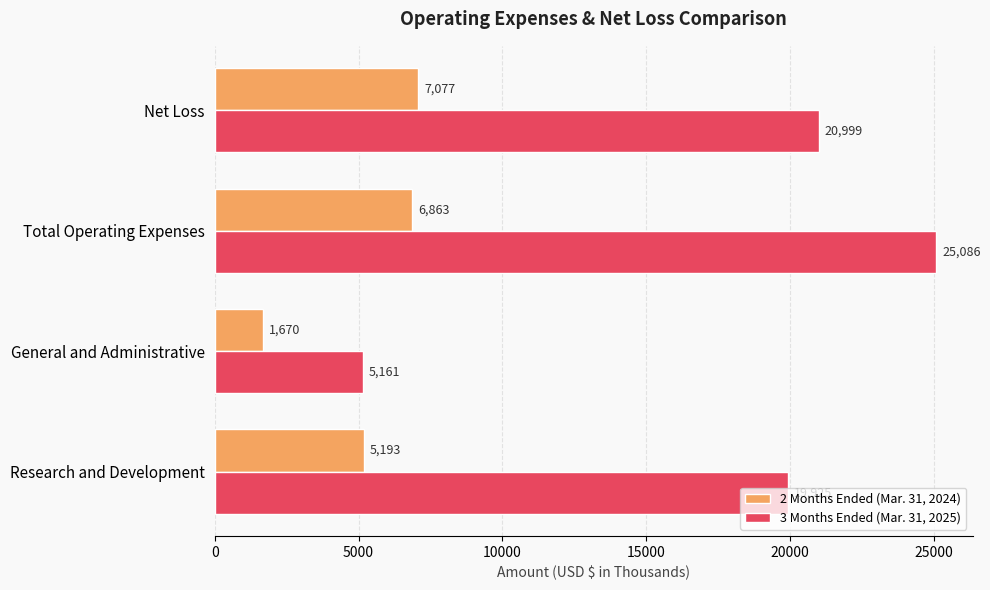

List the series in order of their peak value, lowest first.

2 Months Ended (Mar. 31, 2024), 3 Months Ended (Mar. 31, 2025)